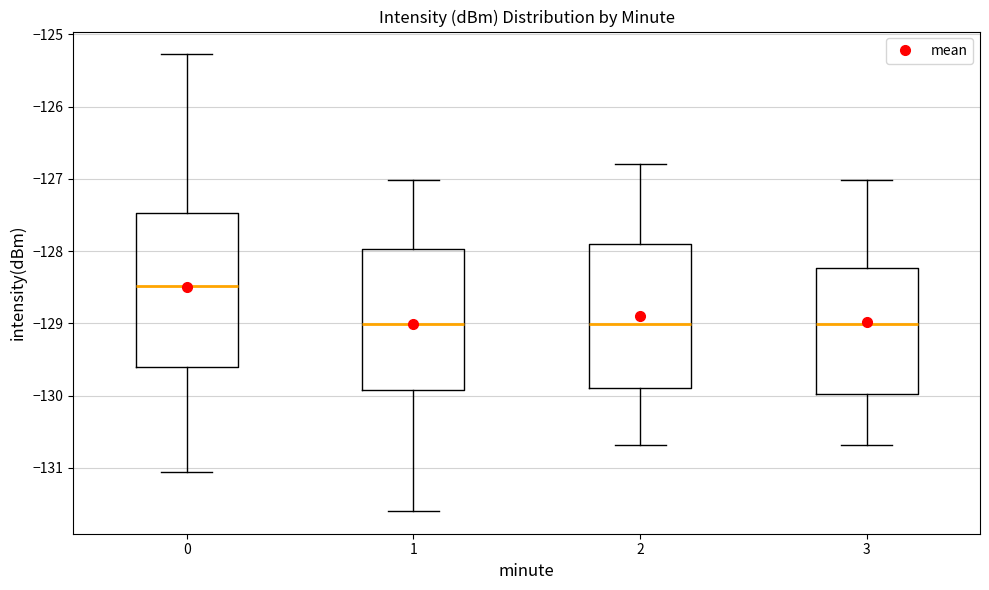

Reading left to right, read every box against the y-axis: the position of its median line, the range the box covers, and the ends of its whiskers. The values are not printed on the chart, so give them approximately, as read against the axis.

0: median -128.5, box -129.6 to -127.5, whiskers -131.1 to -125.3
1: median -129.0, box -129.9 to -128.0, whiskers -131.6 to -127.0
2: median -129.0, box -129.9 to -127.9, whiskers -130.7 to -126.8
3: median -129.0, box -130.0 to -128.2, whiskers -130.7 to -127.0